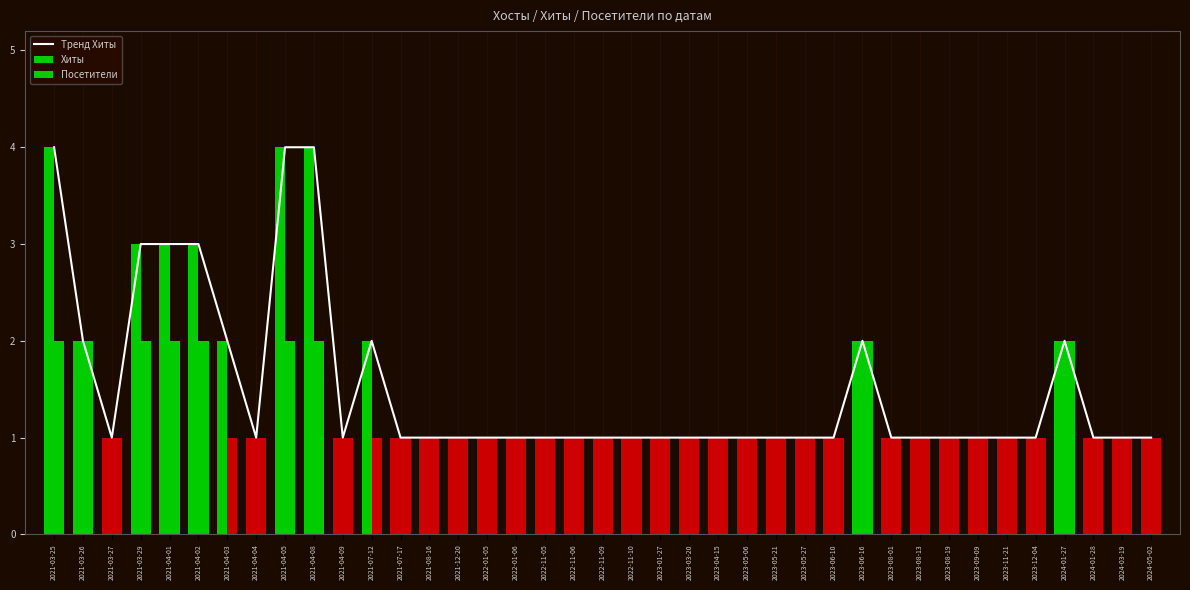

List the labels in order of Хиты value, largest first.

2021-03-25, 2021-04-05, 2021-04-08, 2021-03-29, 2021-04-01, 2021-04-02, 2021-03-26, 2021-04-03, 2021-07-12, 2023-06-16, 2024-01-27, 2021-03-27, 2021-04-04, 2021-04-09, 2021-07-17, 2021-08-16, 2021-12-20, 2022-01-05, 2022-01-06, 2022-11-05, 2022-11-06, 2022-11-09, 2022-11-10, 2023-01-27, 2023-03-20, 2023-04-15, 2023-05-06, 2023-05-21, 2023-05-27, 2023-06-10, 2023-08-01, 2023-08-13, 2023-08-19, 2023-09-09, 2023-11-21, 2023-12-04, 2024-01-28, 2024-03-19, 2024-05-02